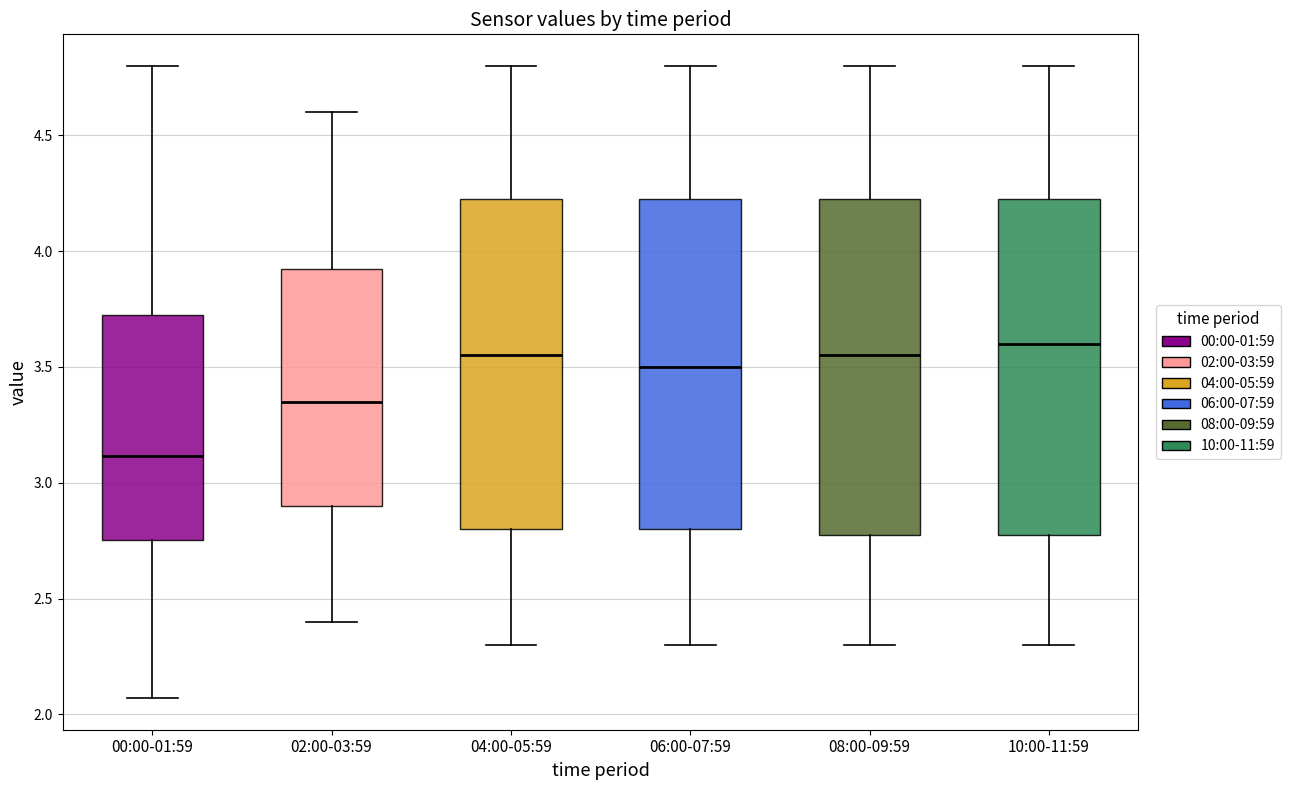

Which box has the highest median line?

10:00-11:59